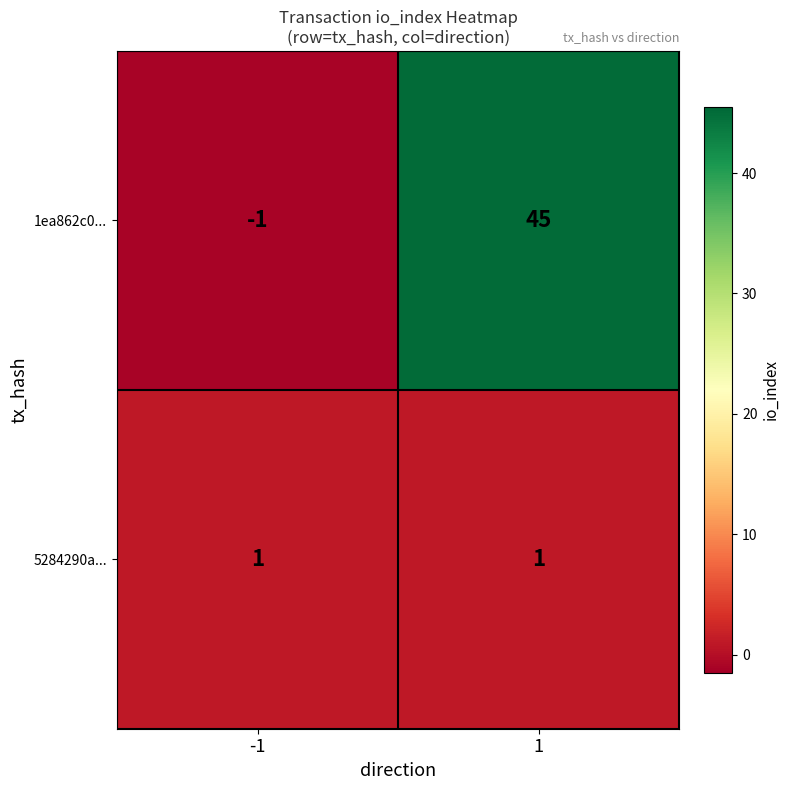

Reading left to right, transcribe all the data shown in this chart.

1ea862c0...: -1	45
5284290a...: 1	1